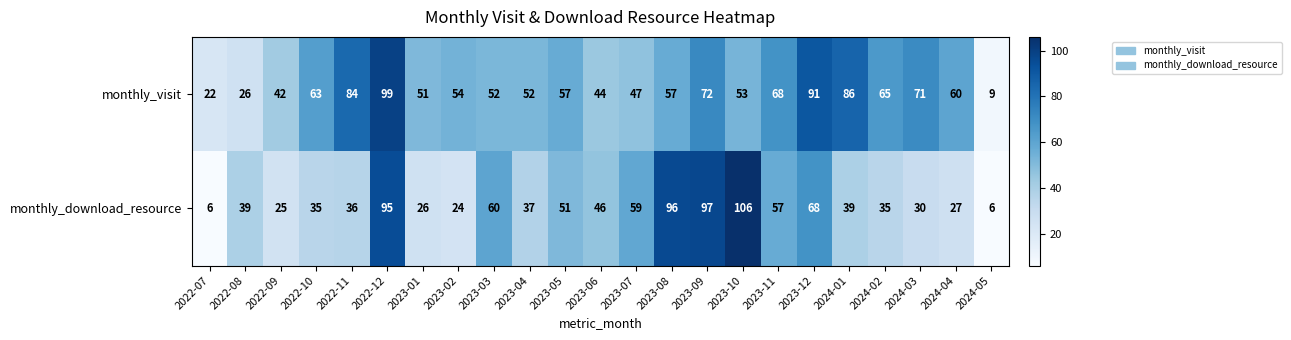

Count the number of categories in the chart.

23